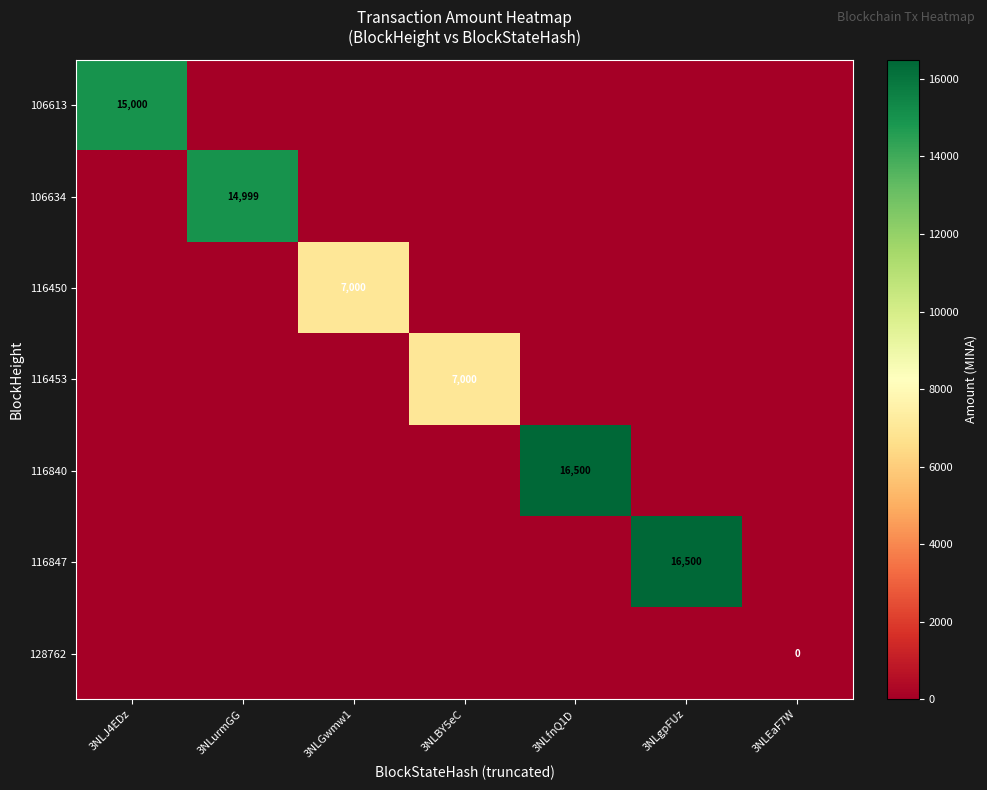

True or false: 116450 has a value of 7000 at 3NLGwmw1.

True